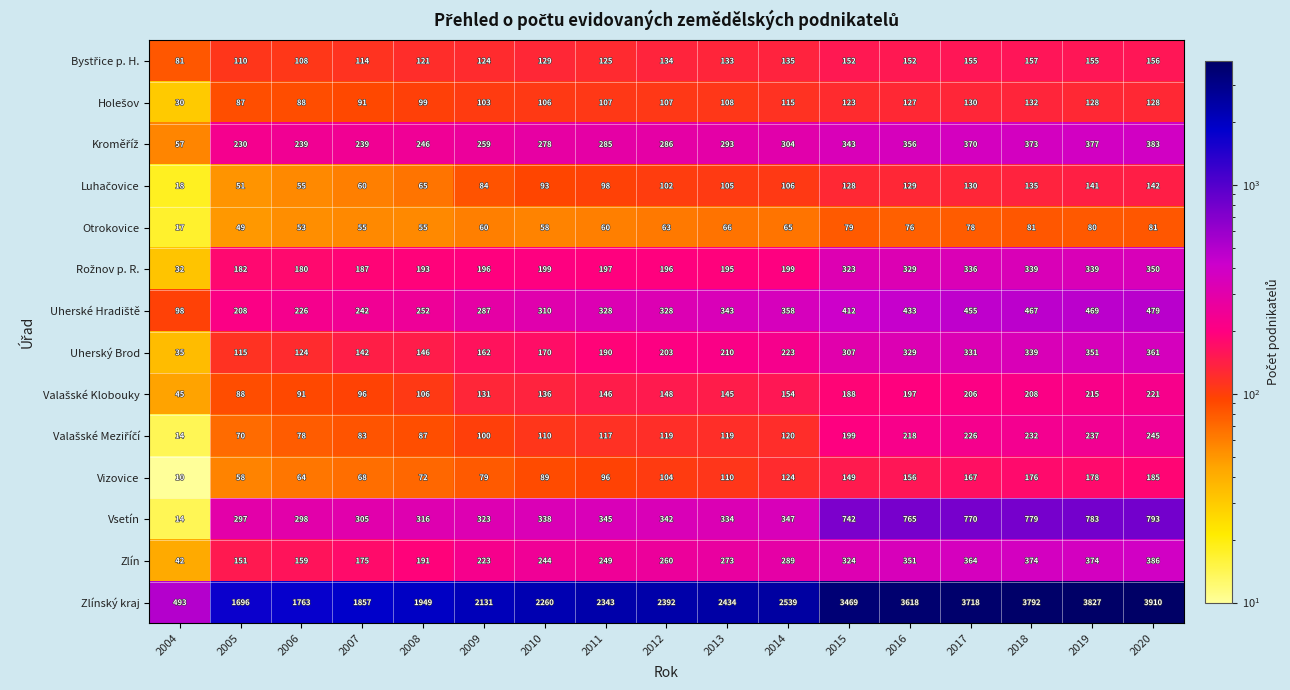

At which category does the chart reach its peak across all series?

2020